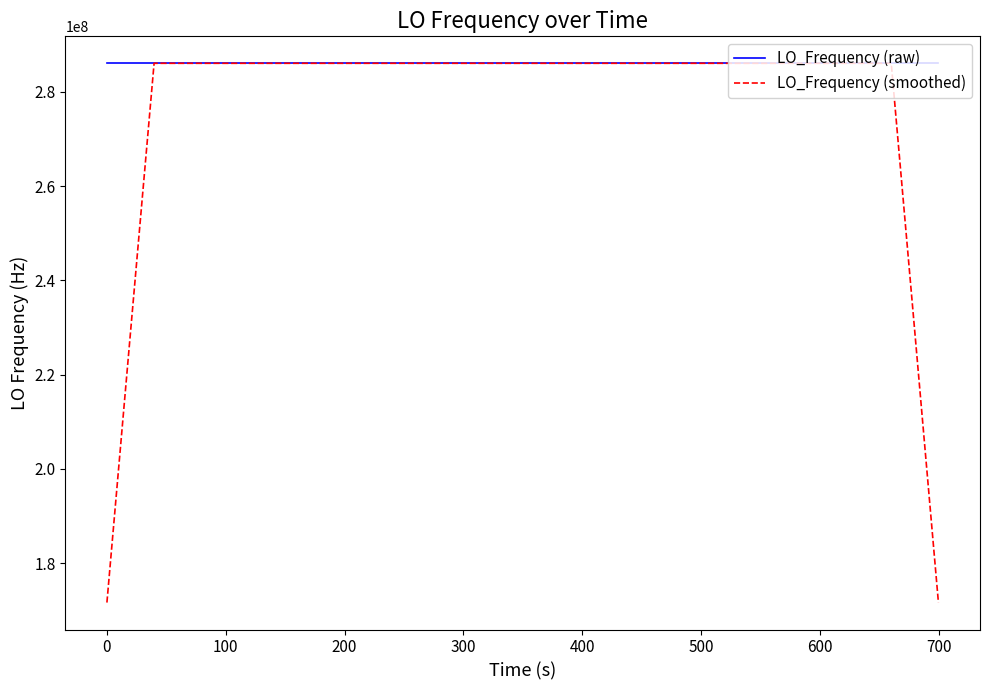

Rank the series by their average value, from highest to lowest.

LO_Frequency (raw), LO_Frequency (smoothed)